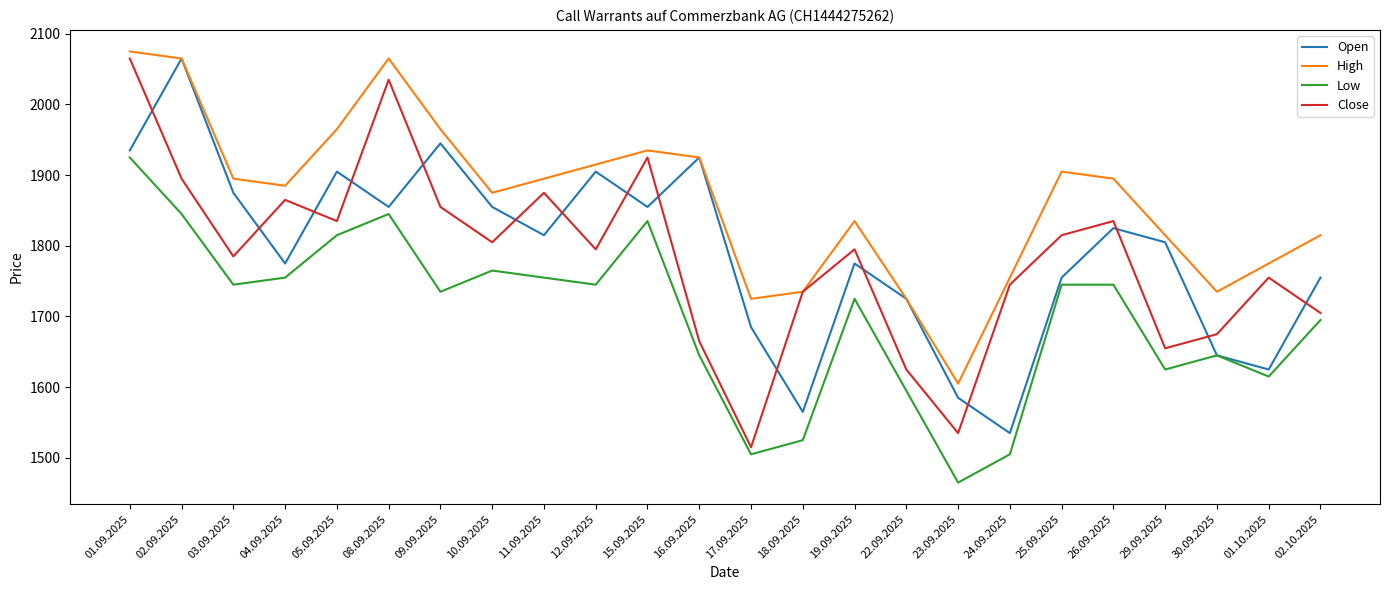

True or false: Low and High cross at least once.

False